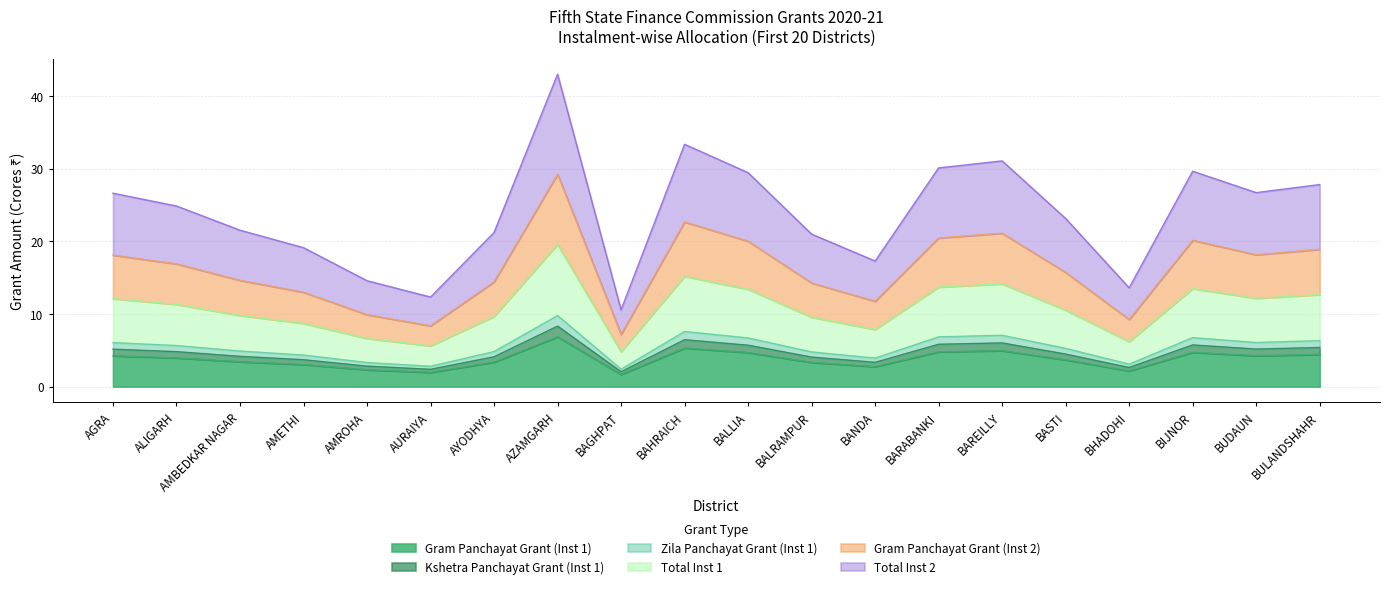

What is the difference between the highest and lowest values at AMBEDKAR NAGAR?

18.1